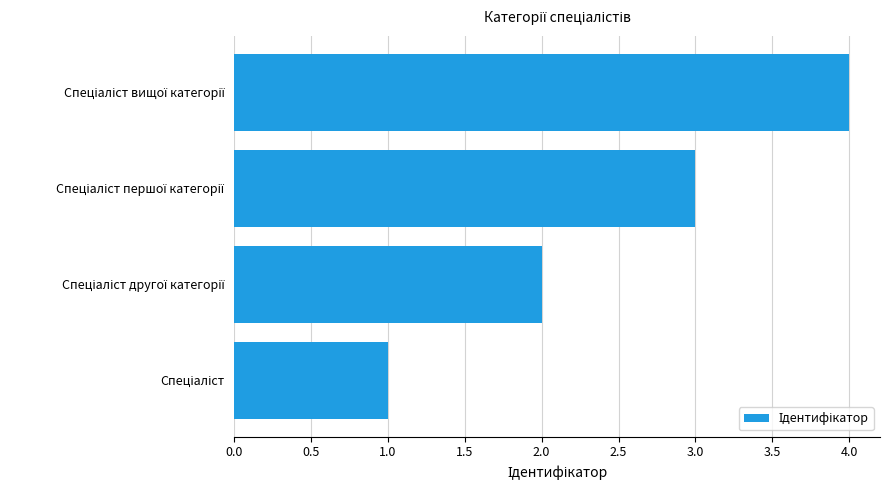

How many data points are less than 3?

2